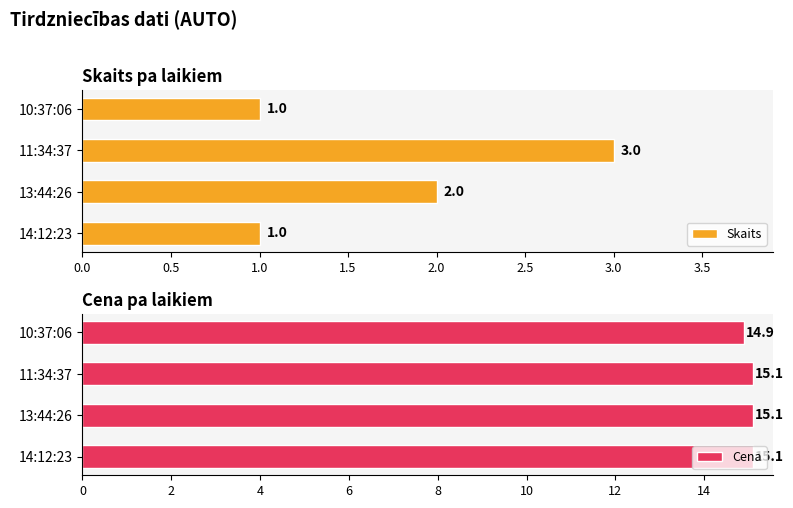

The Skaits series shows 3 at 11:34:37. True or false?

True